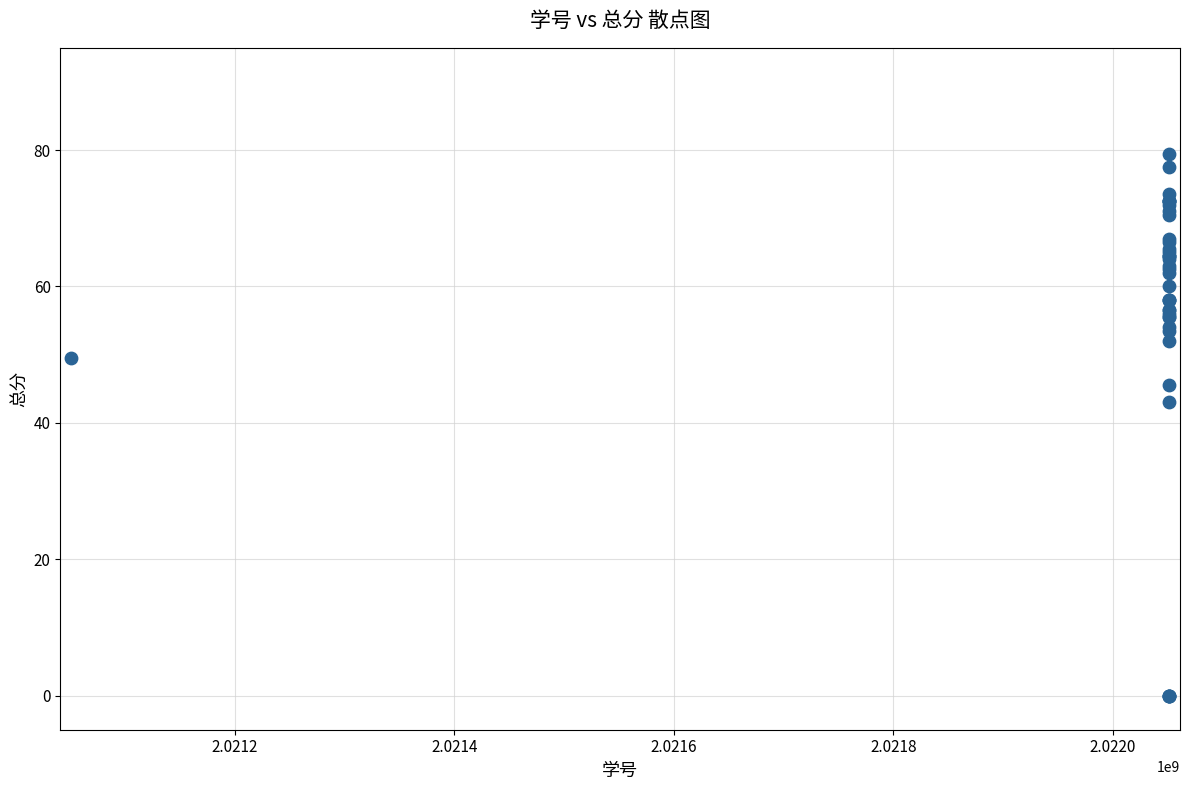

What Y value in the scatter plot is closest to 39?

43.0